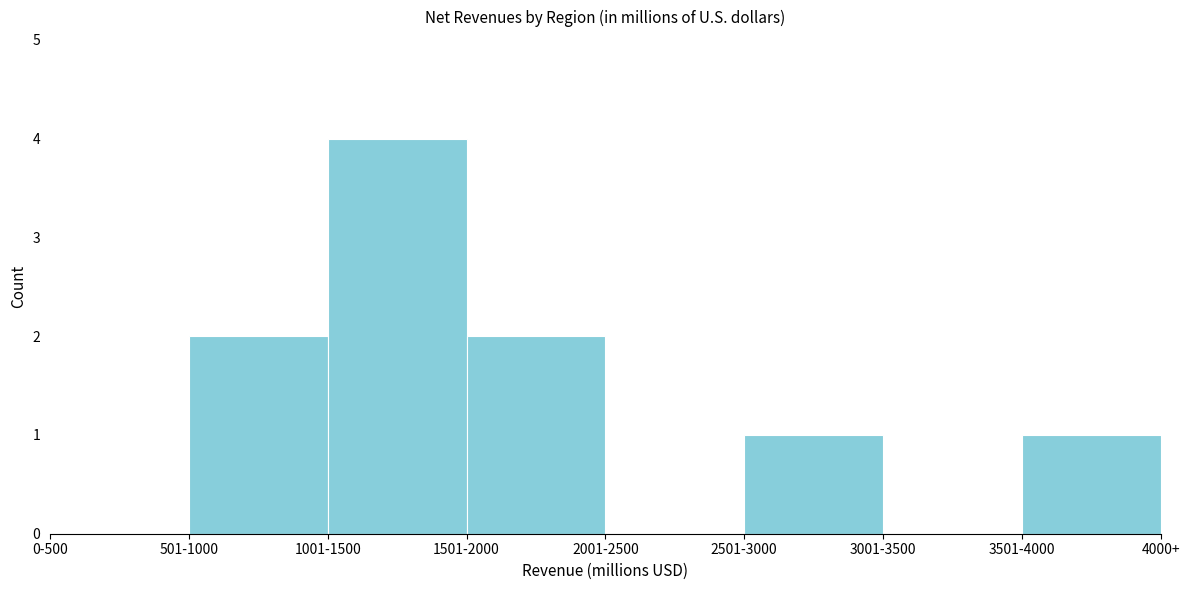

Reading left to right, extract all data points from this chart.

0-500=0	501-1000=2	1001-1500=4	1501-2000=2	2001-2500=0	2501-3000=1	3001-3500=0	3501-4000=1